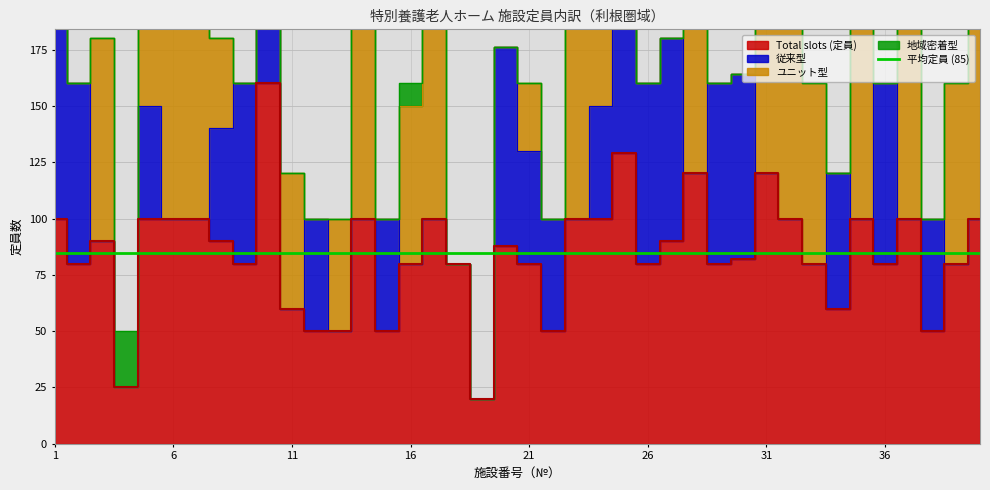

At 21, list the series in order from largest to smallest.

Total slots (定員), 従来型, ユニット型, 地域密着型